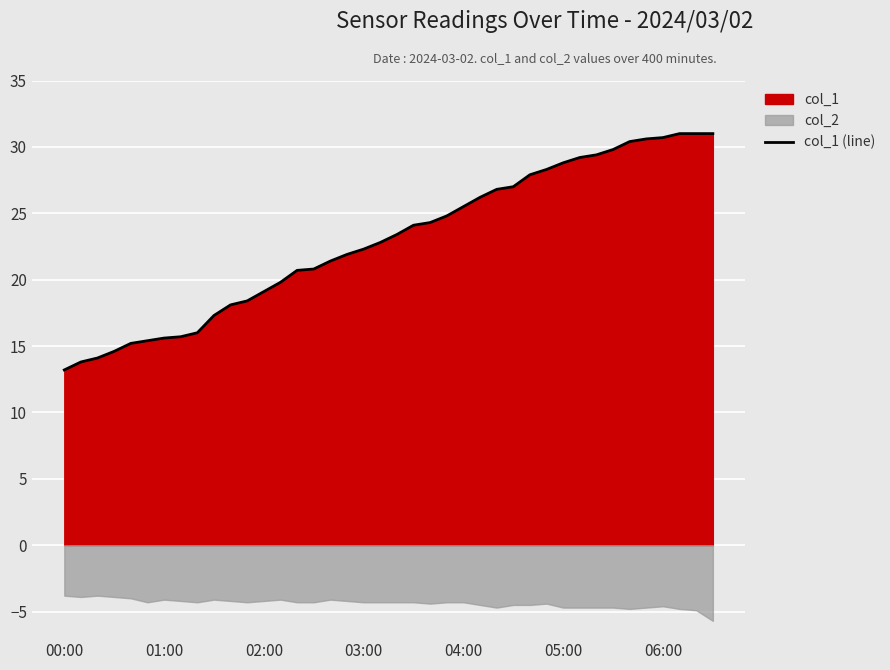

What is the lowest value of the col_1 (line) series?

13.2